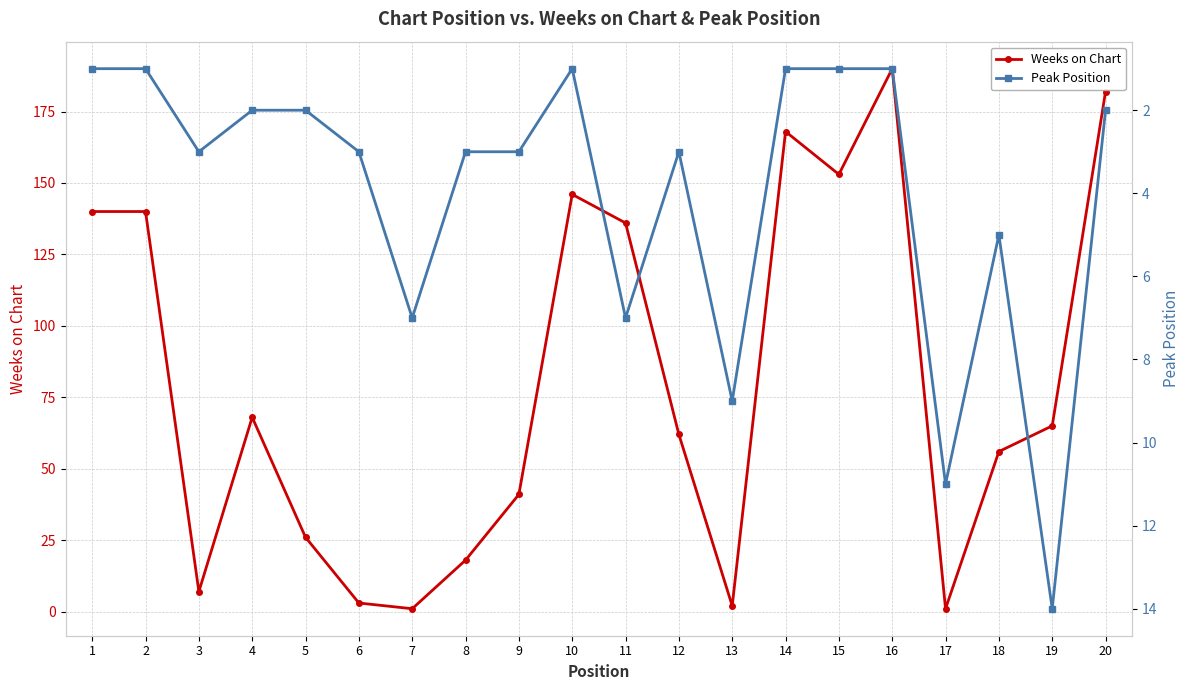

Between which two adjacent categories do Peak Position and Weeks on Chart first intersect?

7 and 8